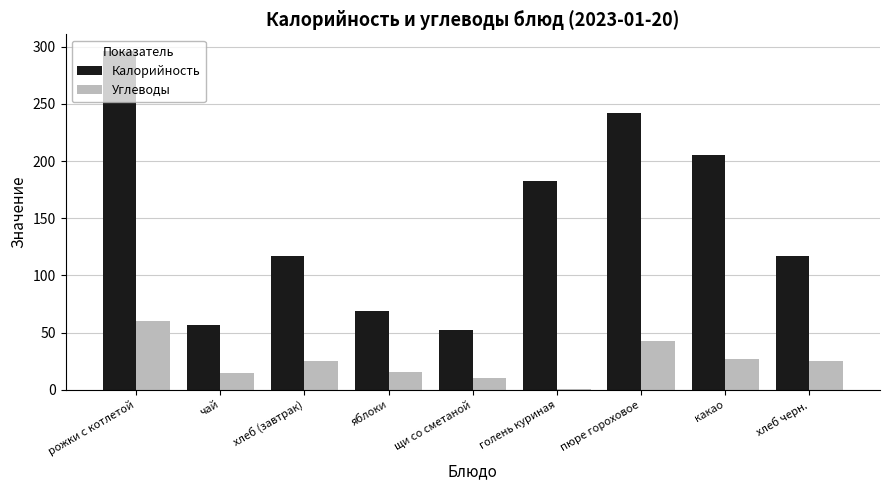

True or false: Углеводы has a value of 1 at голень куриная.

True